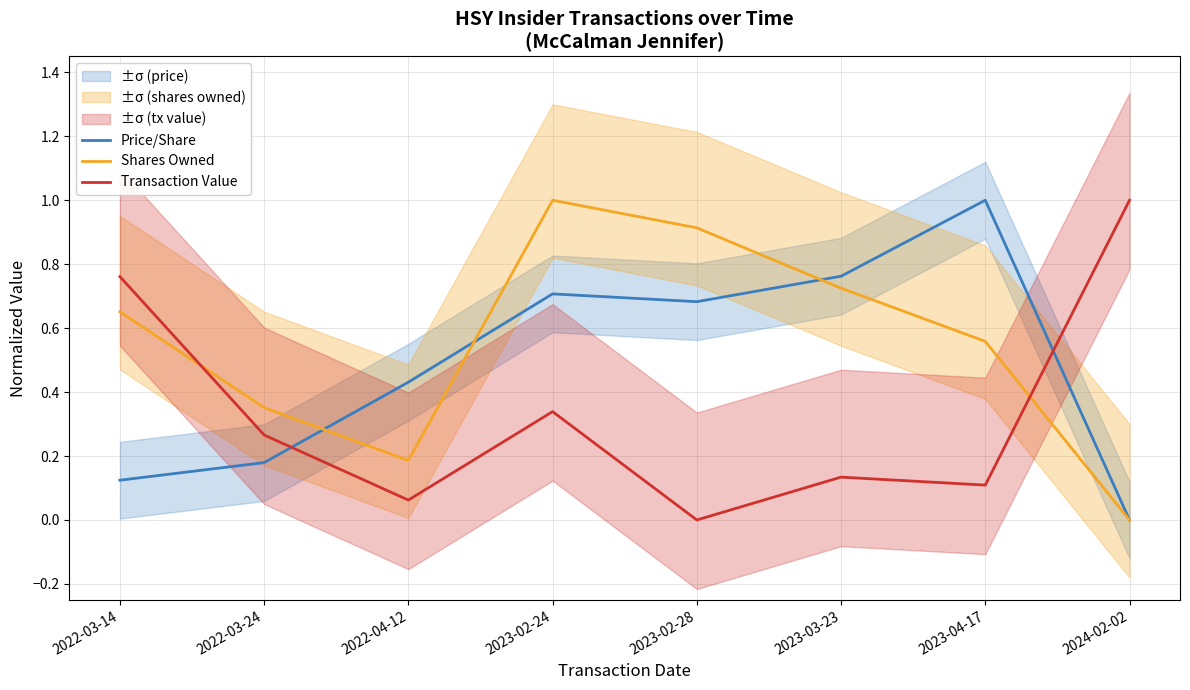

Between 2022-03-24 and 2023-02-28, which is larger?

2023-02-28